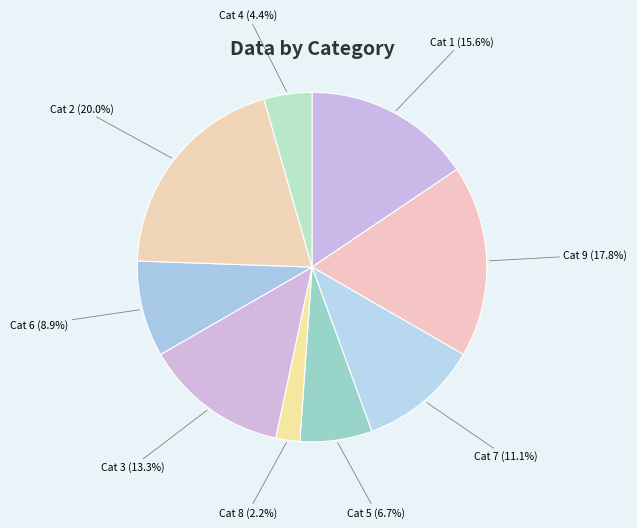

What is the total percentage of Cat 7 (11.1%) and Cat 1 (15.6%)?

26.7%